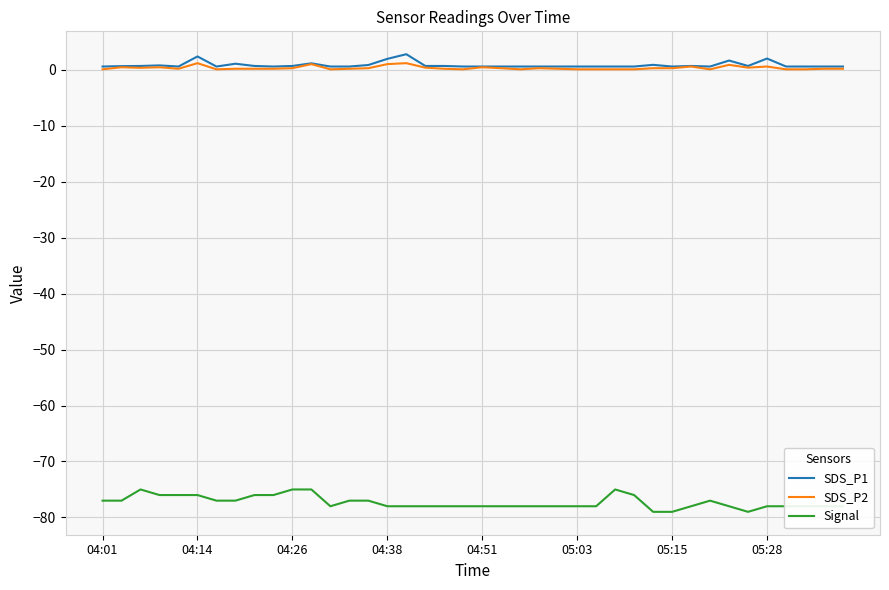

What is the smallest value displayed?

-79.0